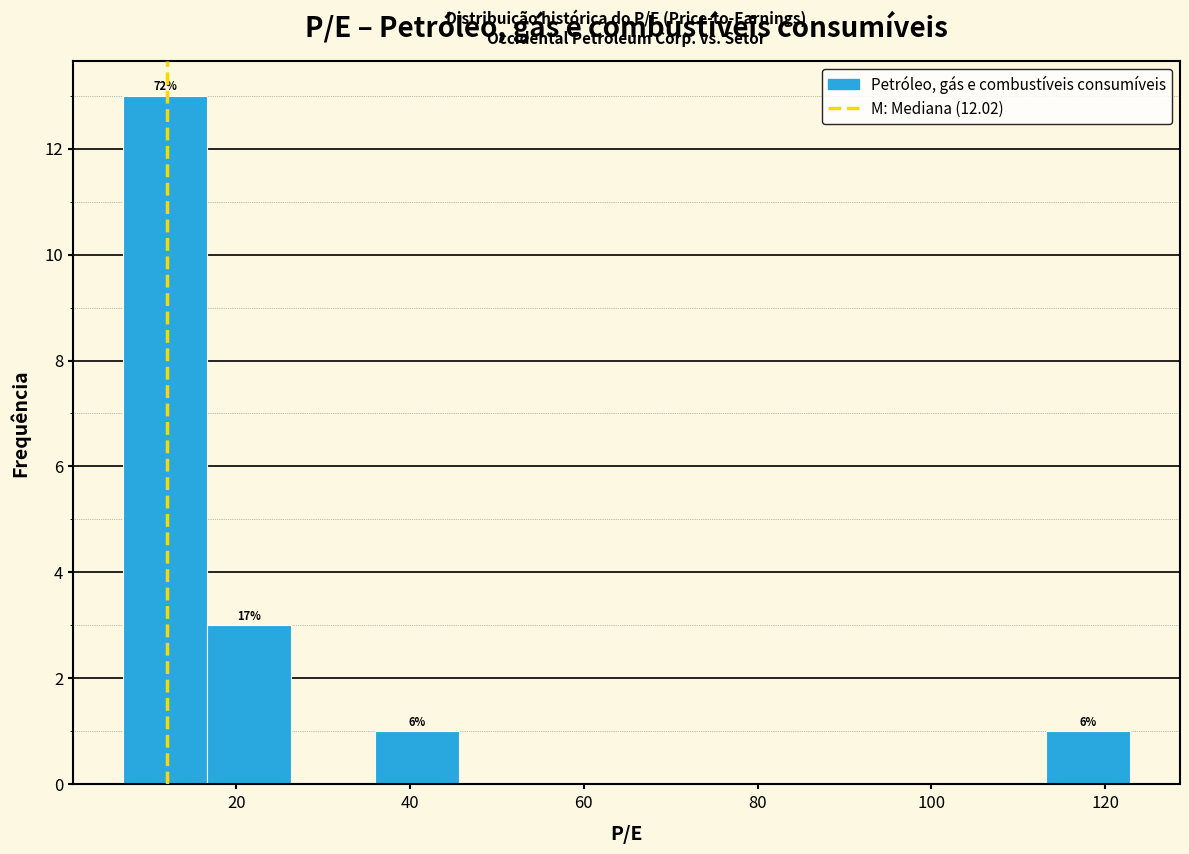

Which range on the x-axis has the tallest bar?

8 to 16